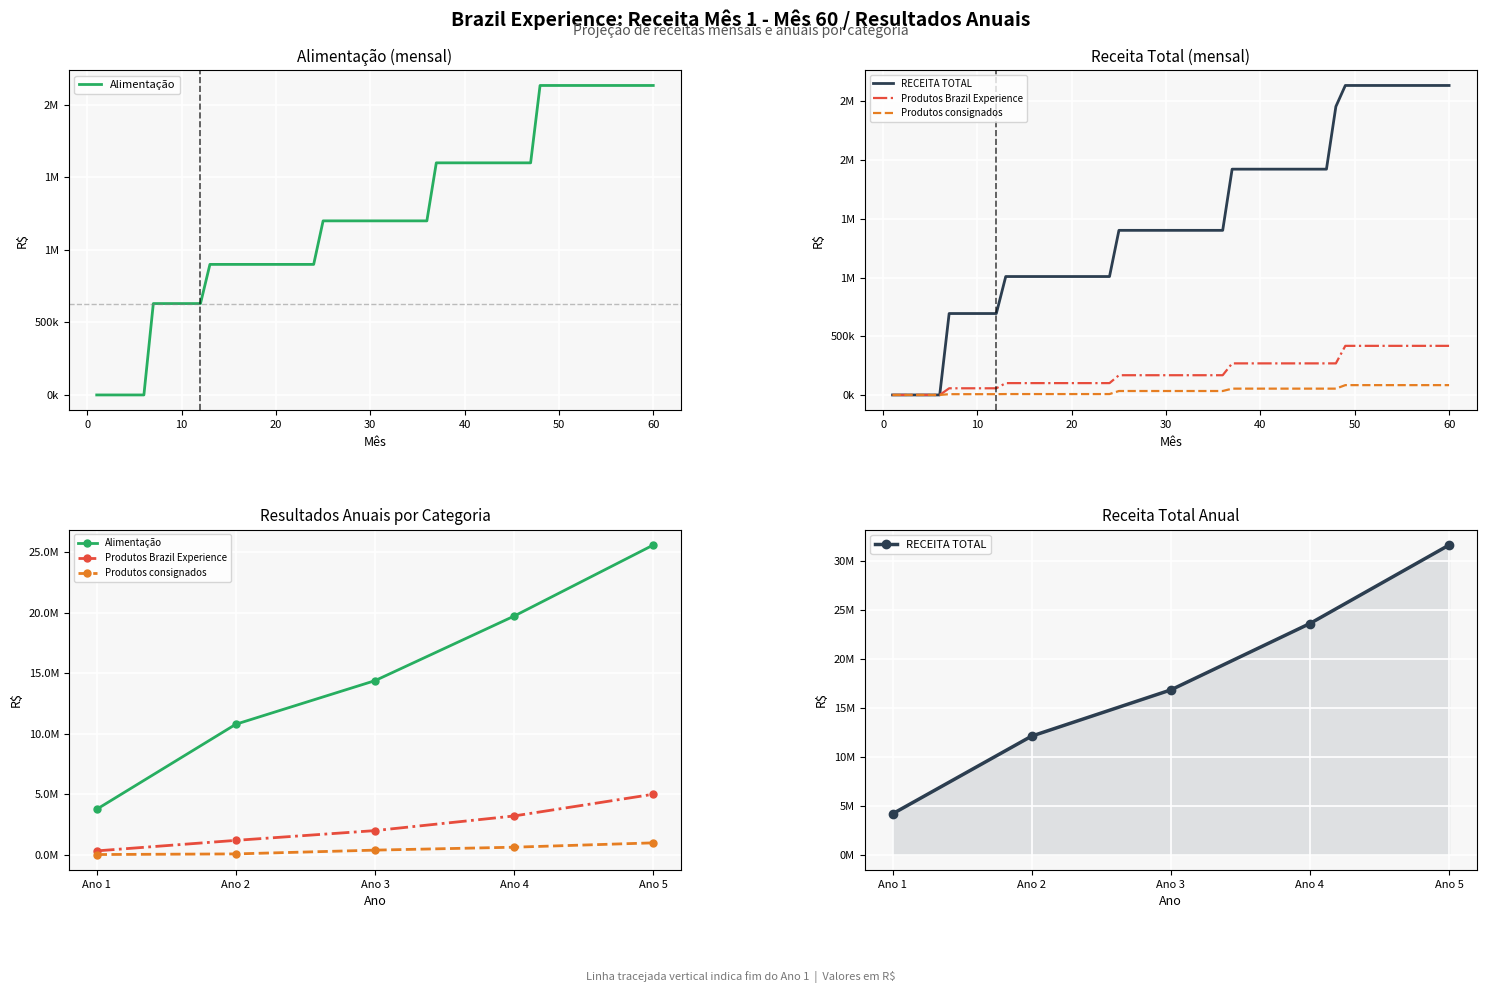

What is the smallest value displayed?

39690.0